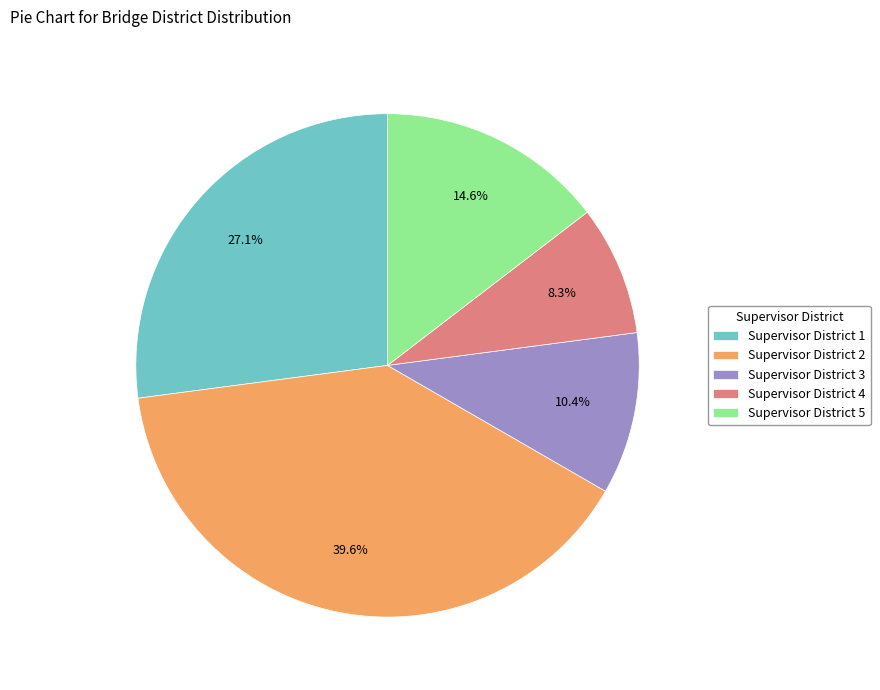

Which has a higher value, Supervisor District 2 or Supervisor District 1?

Supervisor District 2